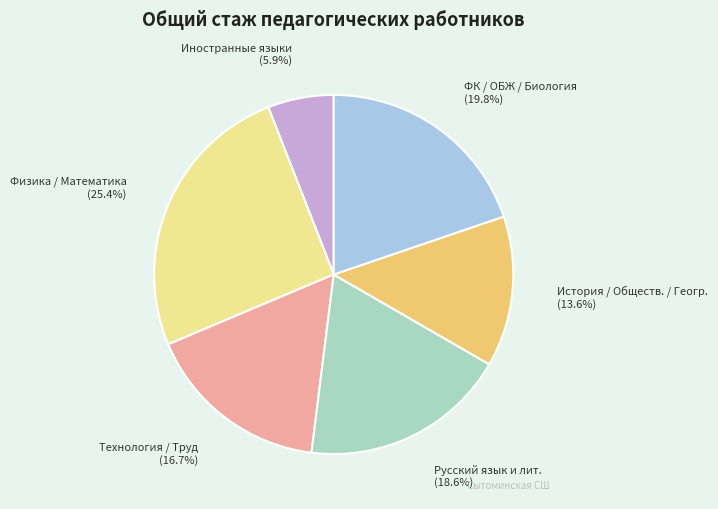

Is there any slice that represents more than half of the pie?

No